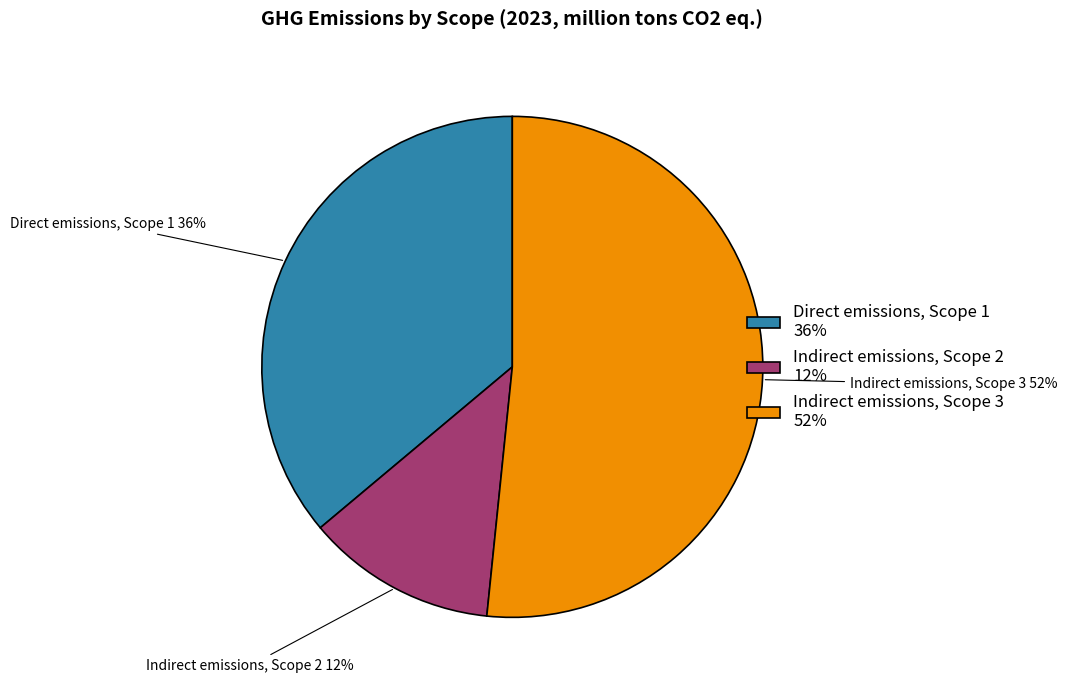

How many segments does this pie chart have?

3